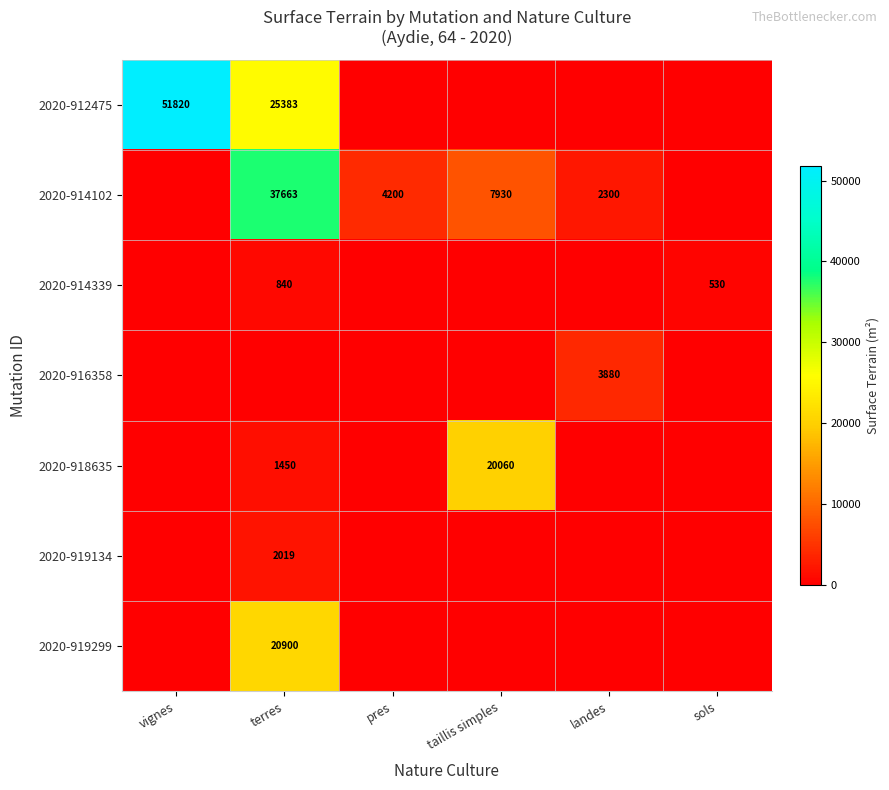

The 2020-912475 series shows 51820 at vignes. True or false?

True